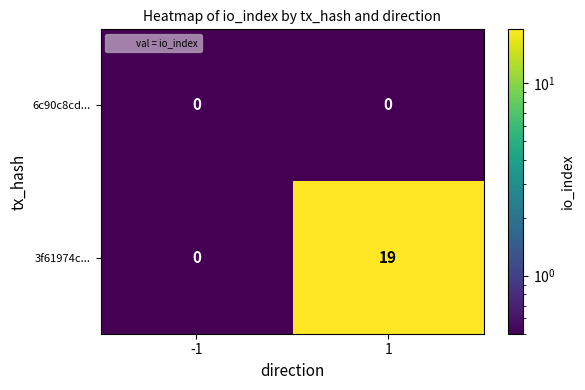

Which series changed the most between -1 and 1?

3f61974c...